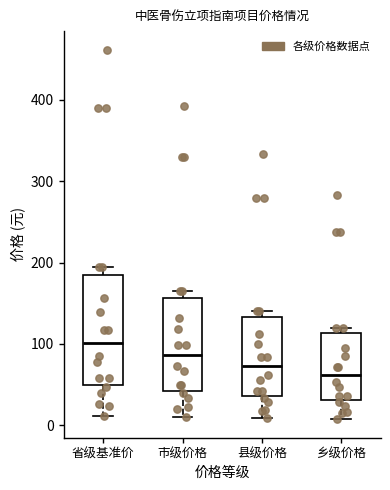

Which box's median line is the highest?

省级基准价